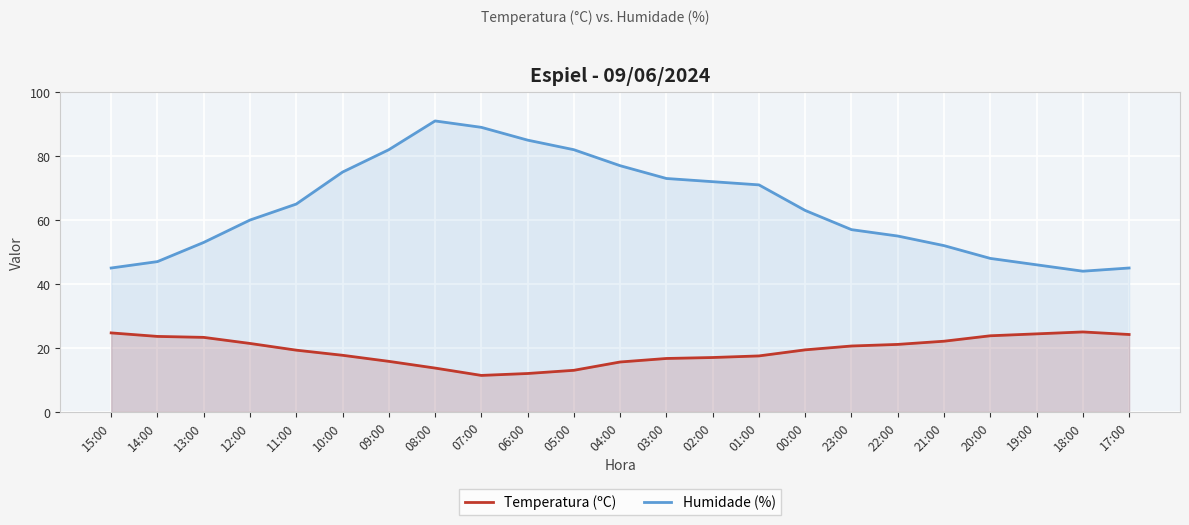

What is the difference between the second highest and second lowest values in the Temperatura (ºC) series?

12.7